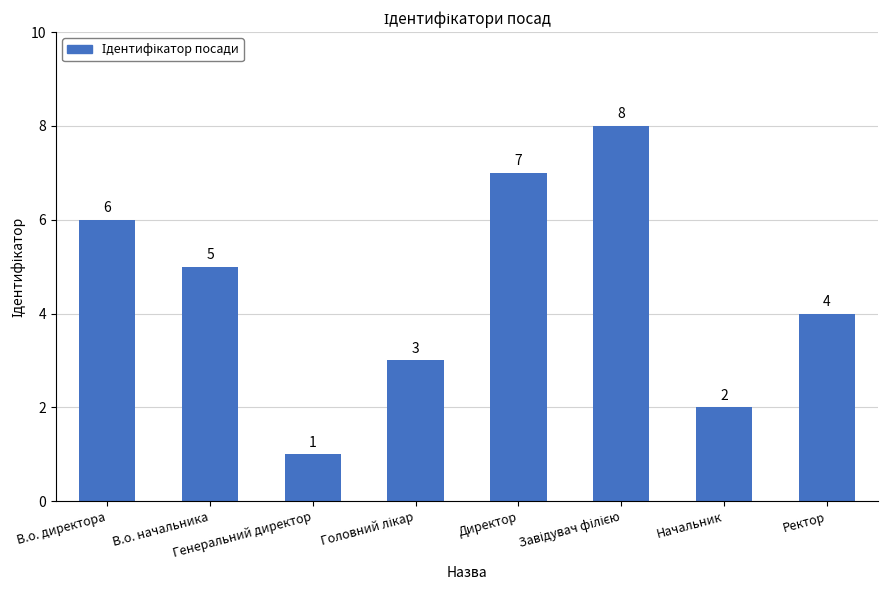

What is the difference between the maximum and minimum values?

7